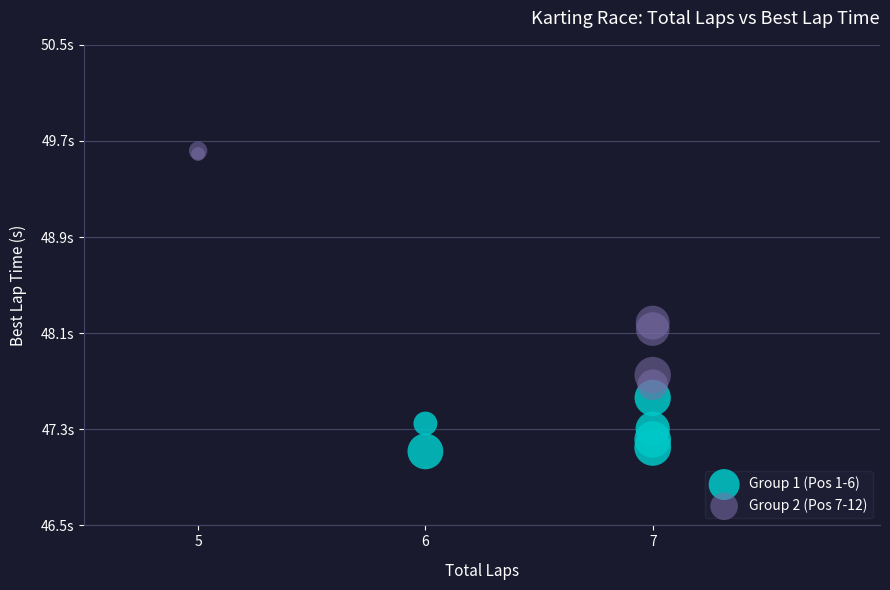

What are all the series names shown in the legend?

Group 1 (Pos 1-6), Group 2 (Pos 7-12)